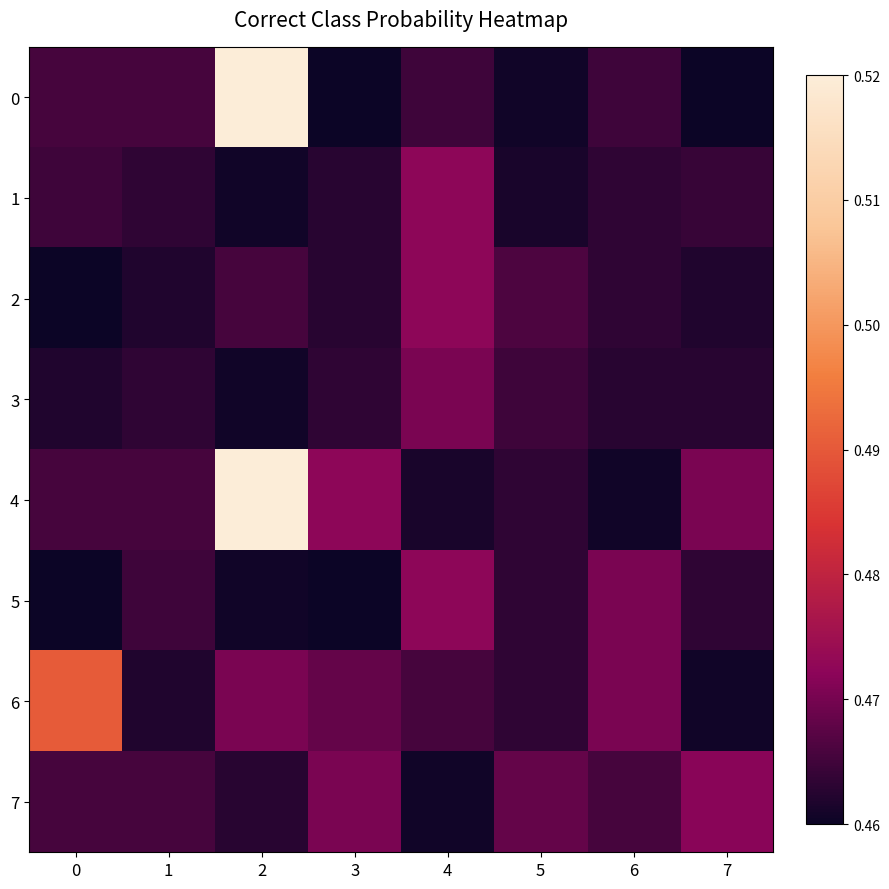

How many series are shown in this chart?

8